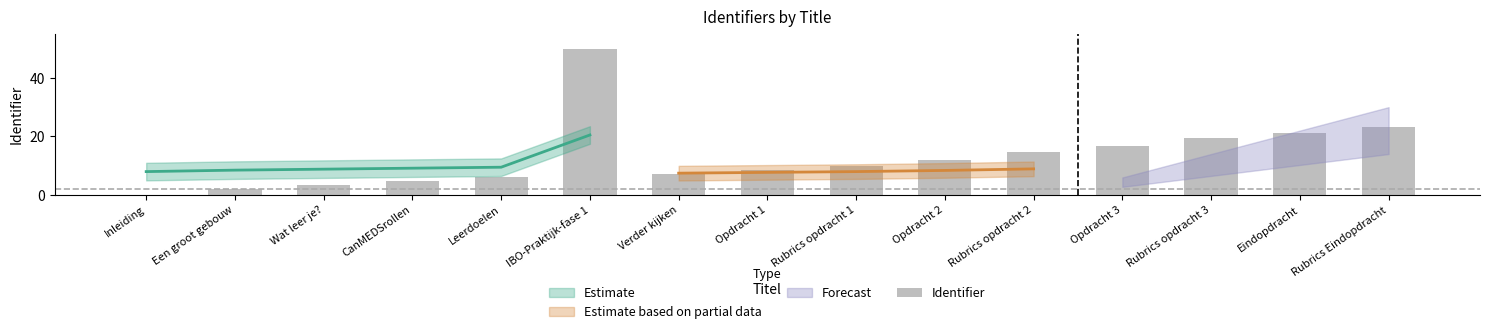

Does the chart contain stacked bars?

No